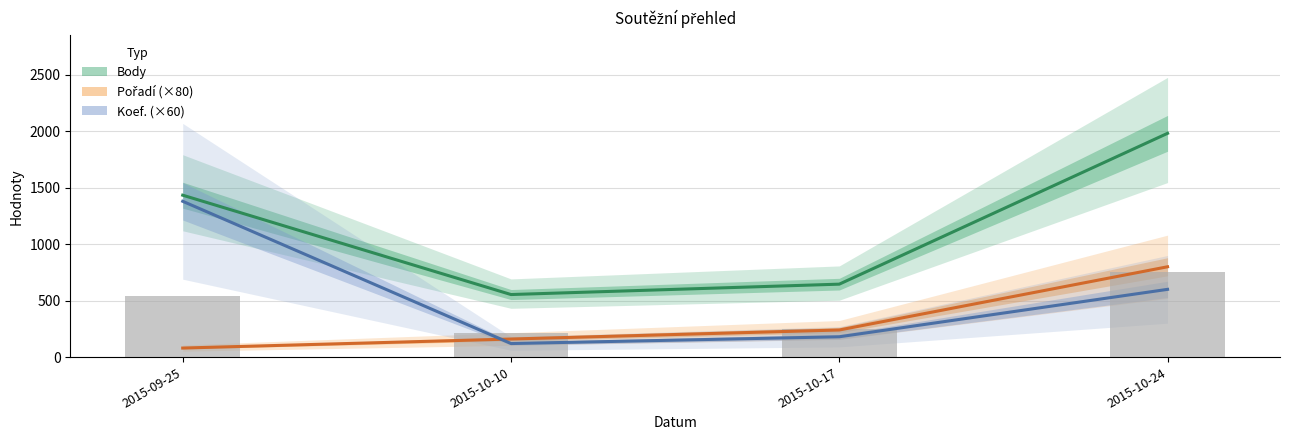

At 2015-10-17, list the series in order from smallest to largest.

Koef. (×60), Pořadí (×80), Body